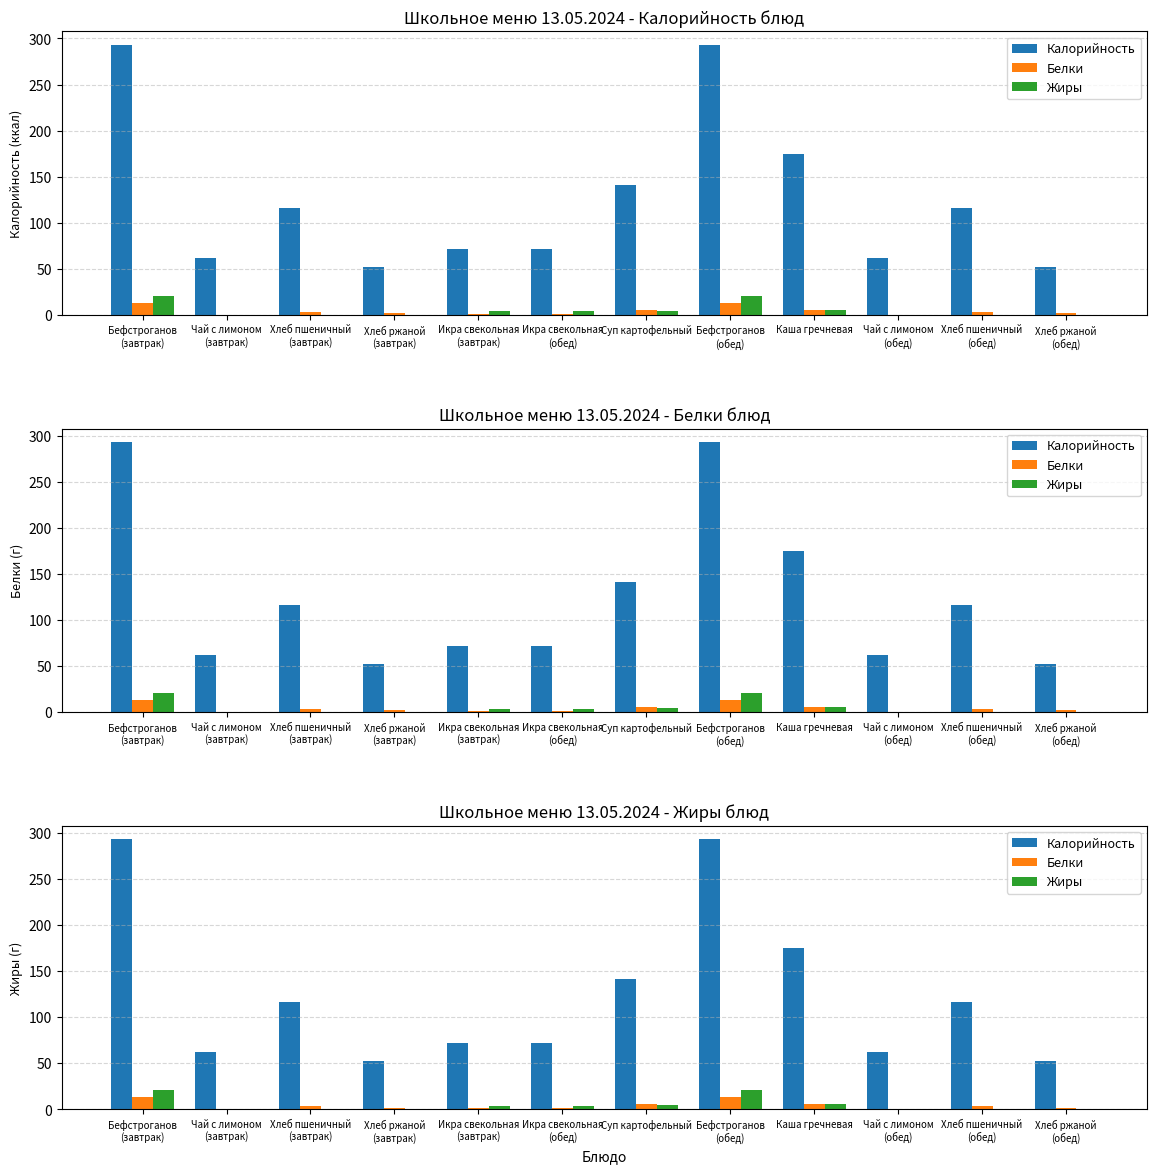

The Жиры series shows 9.8 at Каша гречневая. True or false?

False